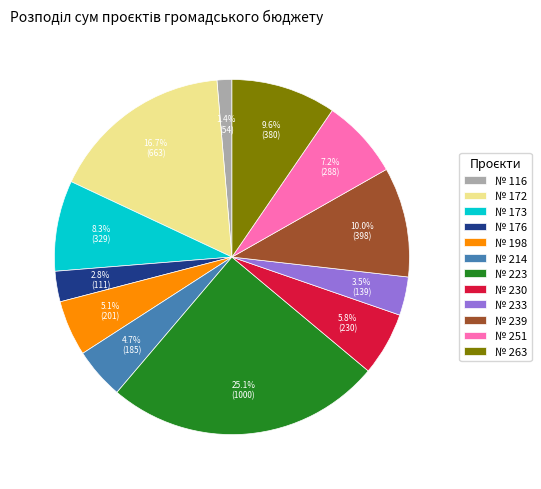

Approximately how many times larger is the value at № 214 compared to № 116?

3.4